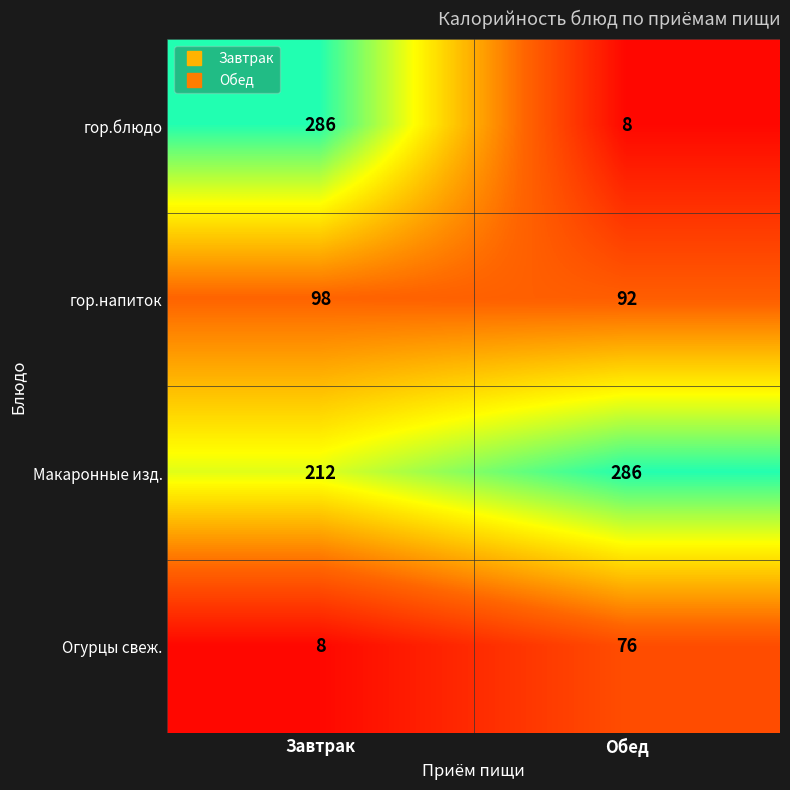

Reading right to left, list all the values displayed in this chart.

гор.блюдо: Обед=8	Завтрак=286
гор.напиток: Обед=92	Завтрак=98
Макаронные изд.: Обед=286	Завтрак=212
Огурцы свеж.: Обед=76	Завтрак=8